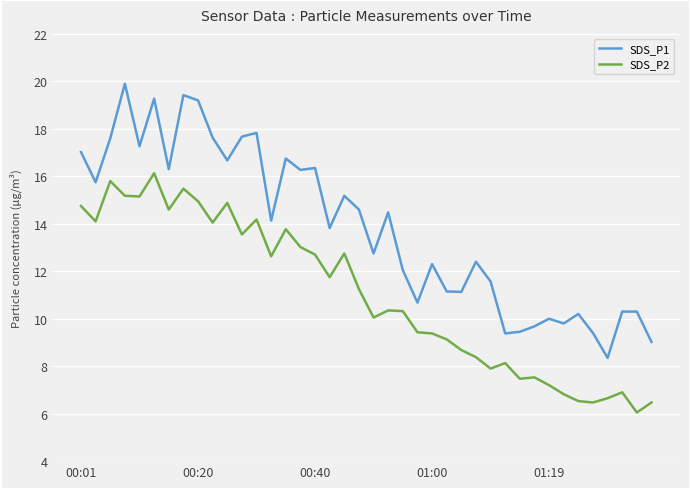

True or false: SDS_P2 and SDS_P1 intersect in this chart.

False